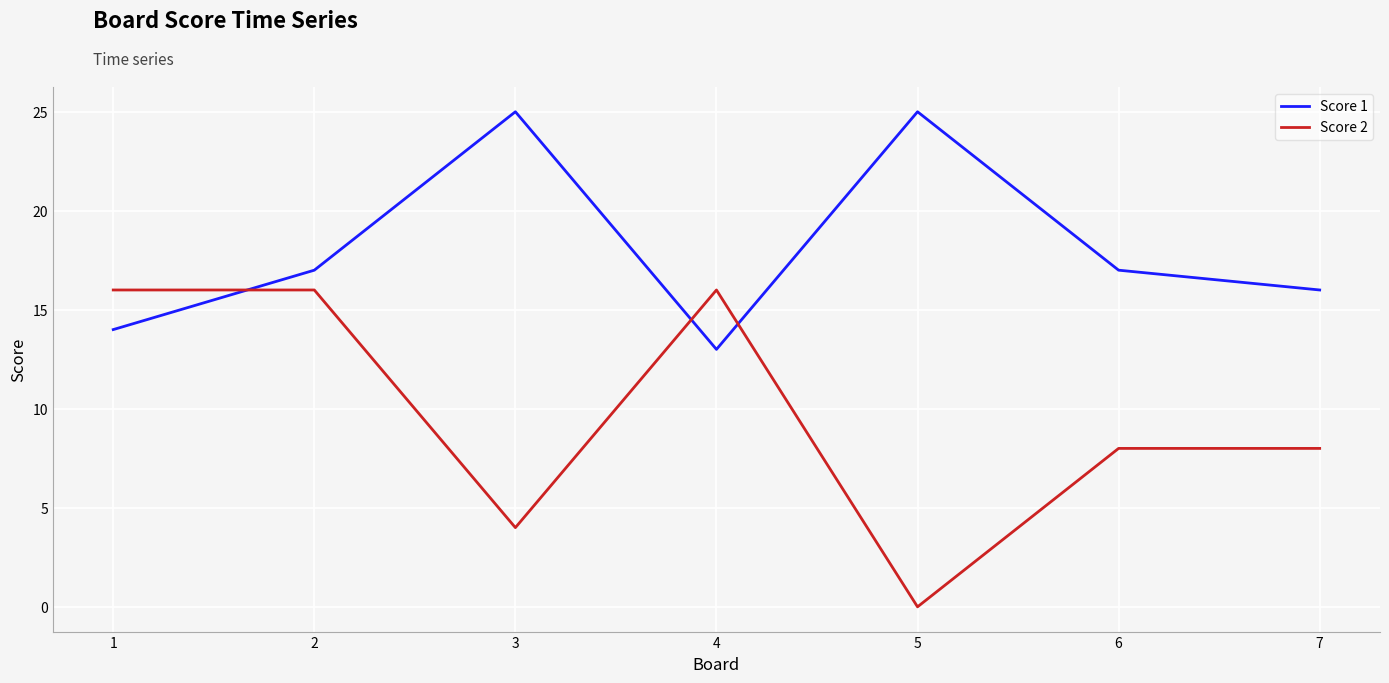

Rank the series by their average value, from highest to lowest.

Score 1, Score 2